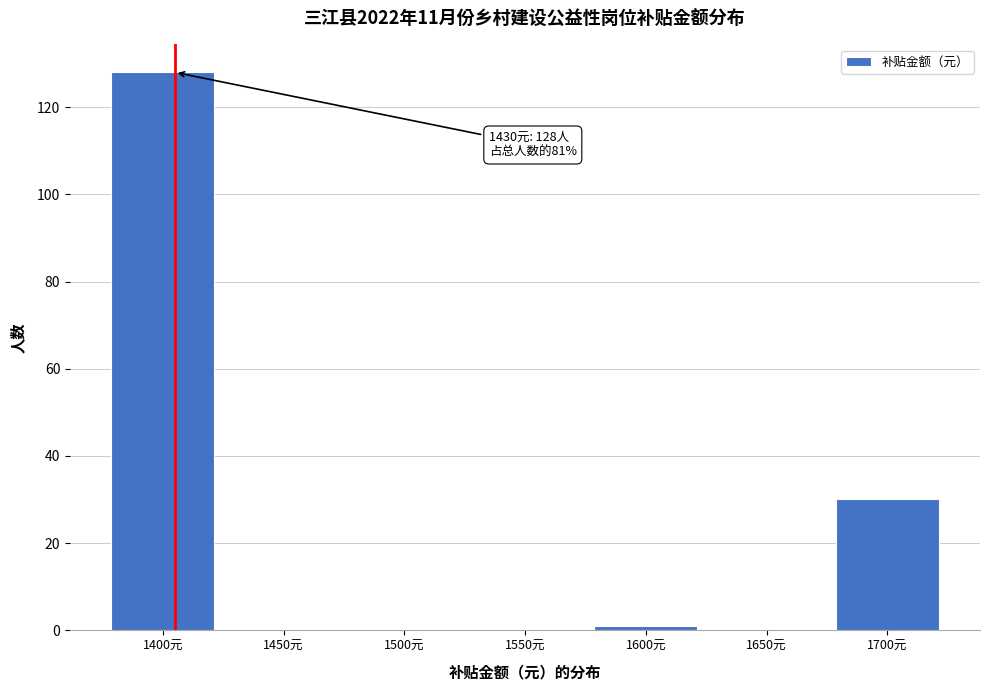

Reading left to right, list all the values displayed in this chart.

1400元=128	1450元=0	1500元=0	1550元=0	1600元=1	1650元=0	1700元=30